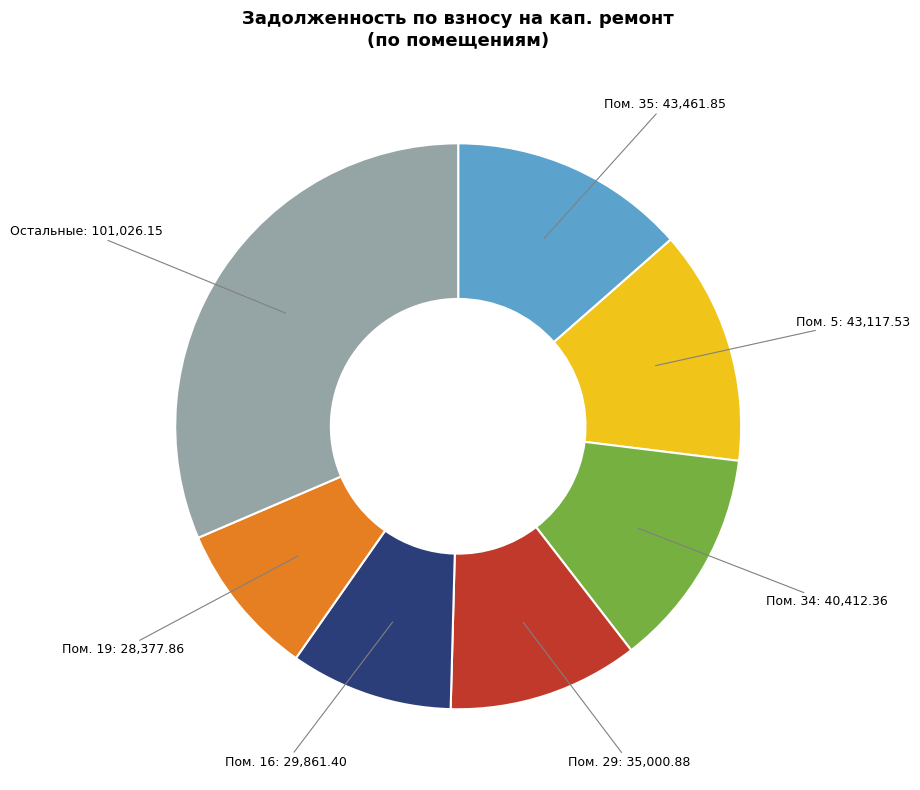

Is there a majority slice in this chart?

No